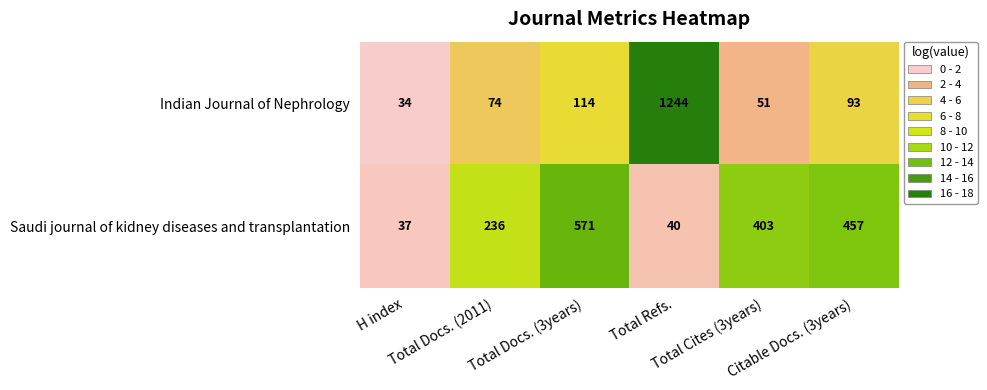

What is the sum of all Saudi journal of kidney diseases and transplantation values?

1744